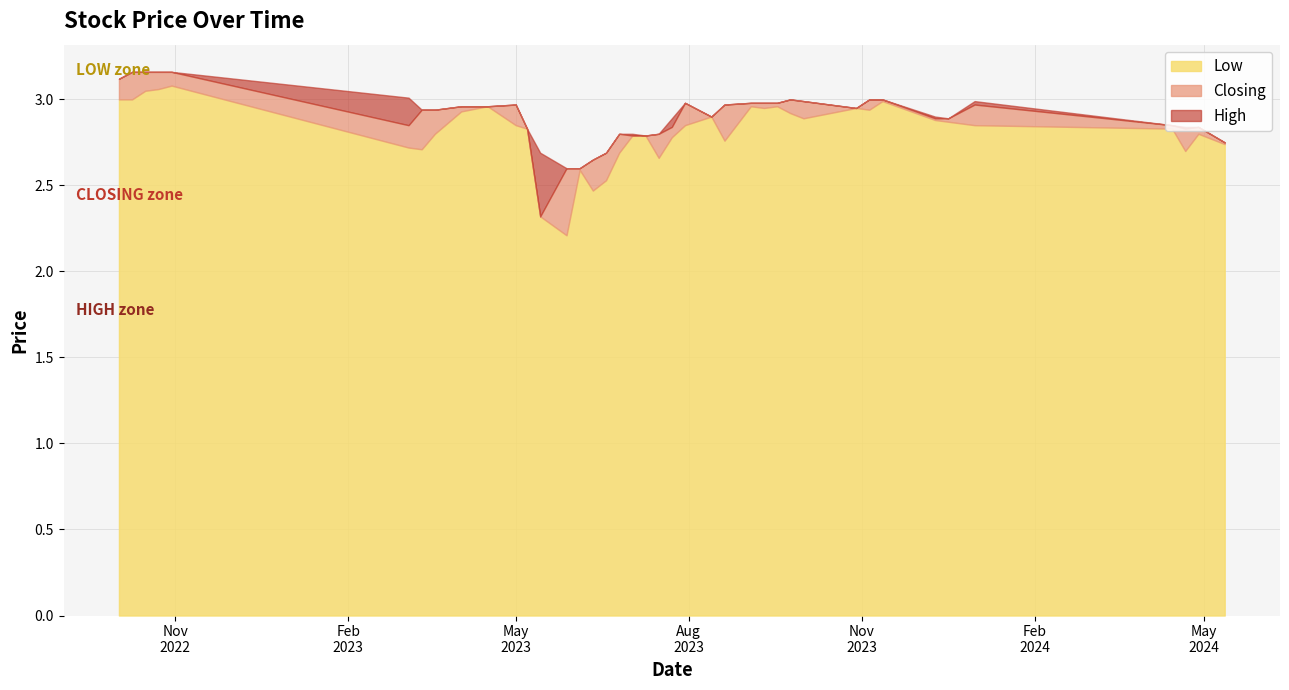

What is the minimum value for Low?

2.2